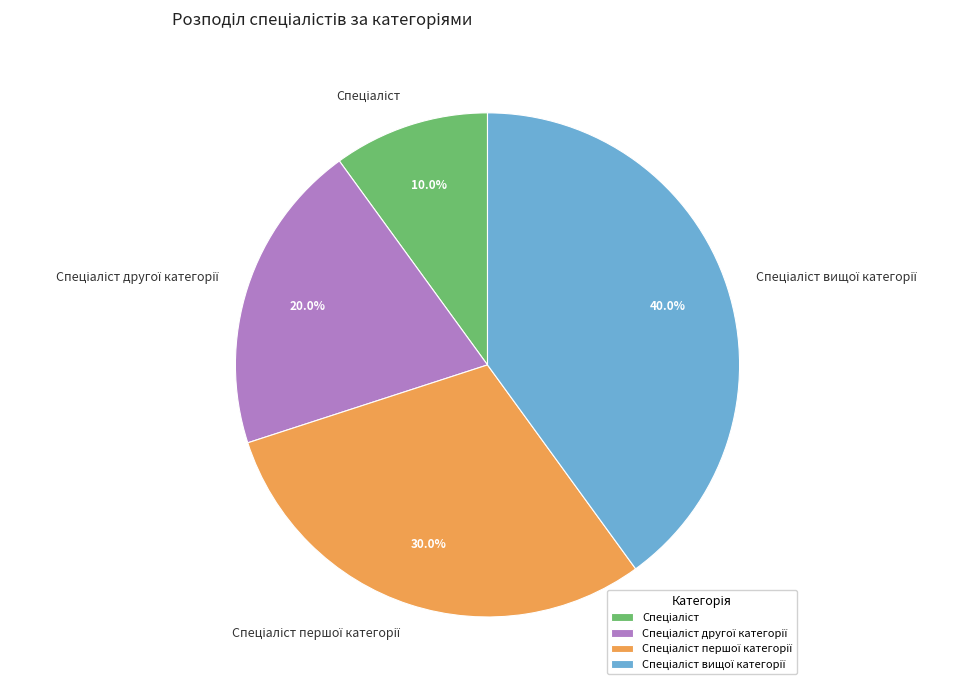

Is there a majority slice in this chart?

No